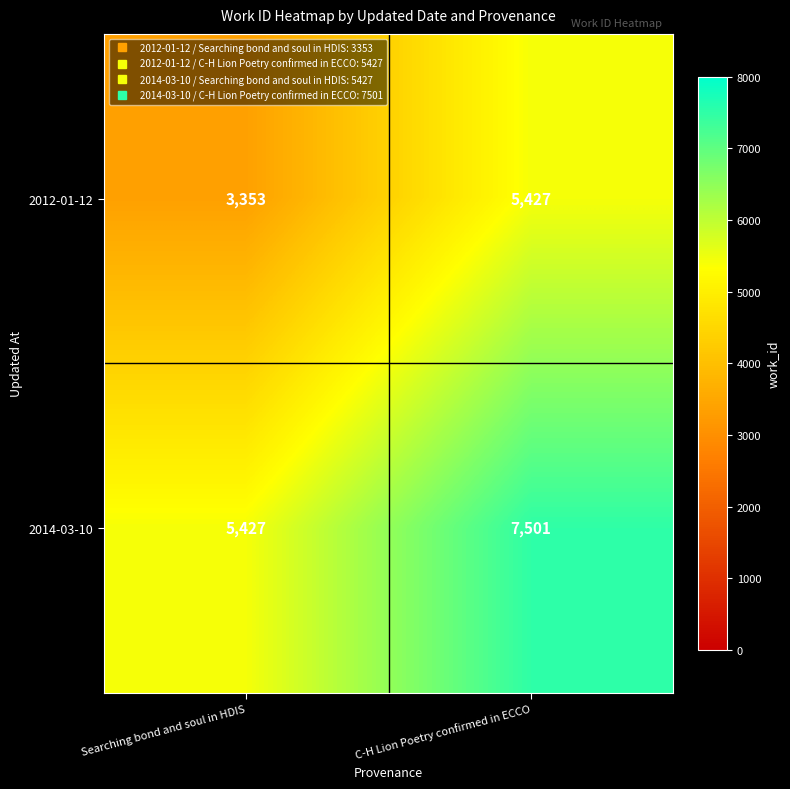

Rank the series by their average value, from highest to lowest.

2014-03-10, 2012-01-12